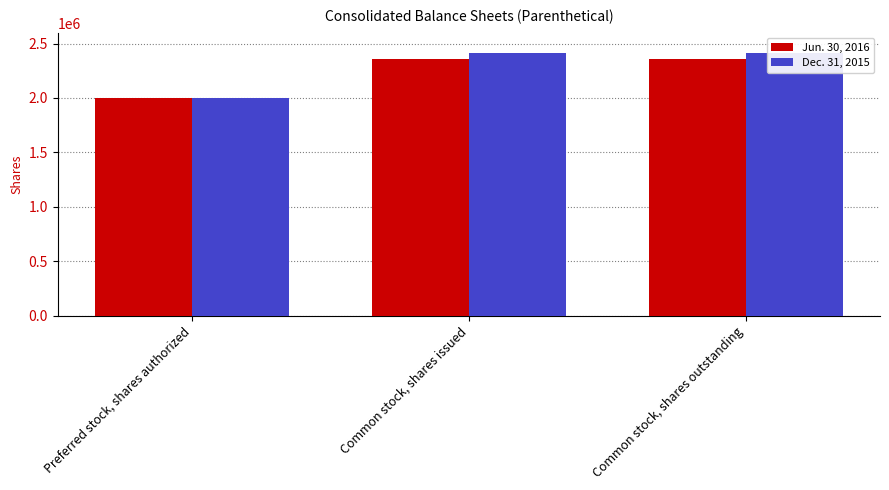

Which series has the widest spread of values?

Dec. 31, 2015